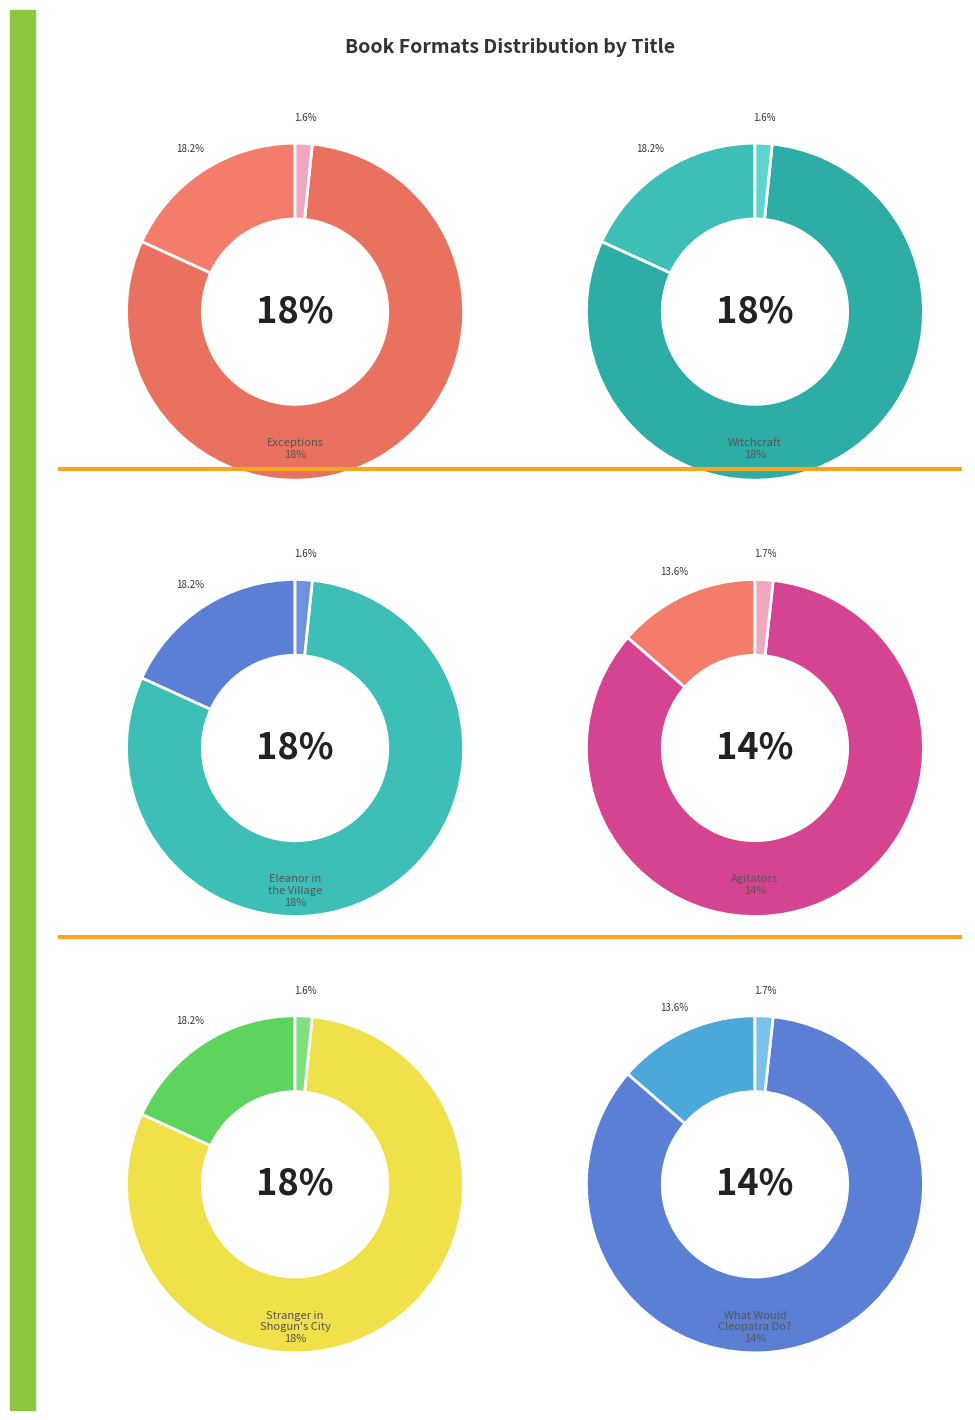

Does Eleanor in the Village represent more than half of the total?

No